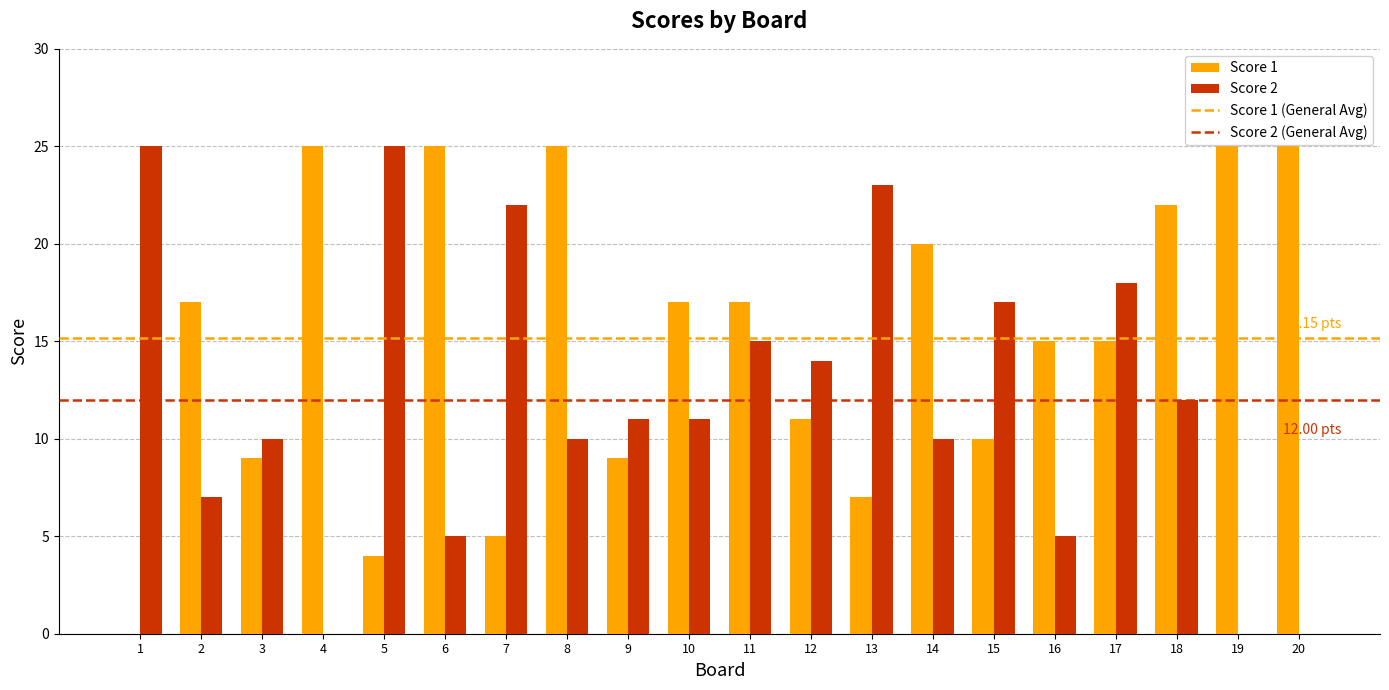

Is the value of Score 1 at 19 greater than the value of Score 2 at 13?

Yes